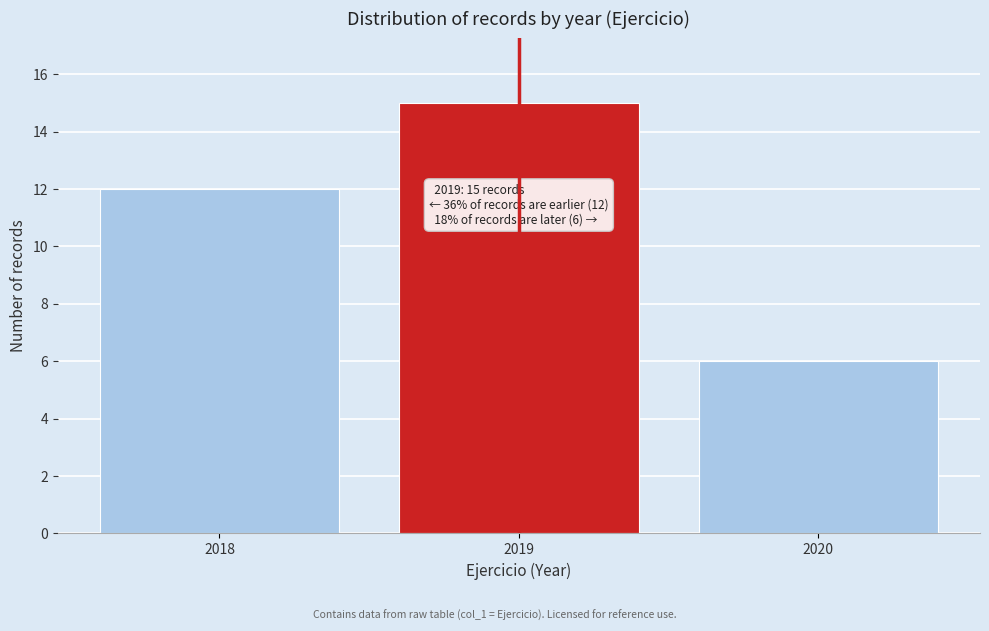

Reading right to left, transcribe all the data shown in this chart.

2020=6	2019=15	2018=12